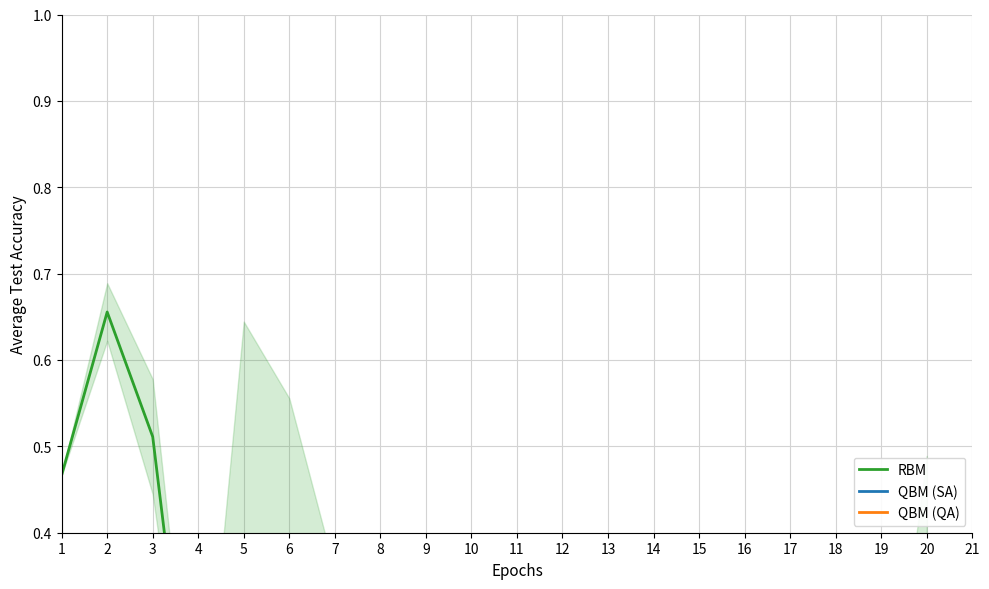

Is this an area chart (filled region under the line)?

No